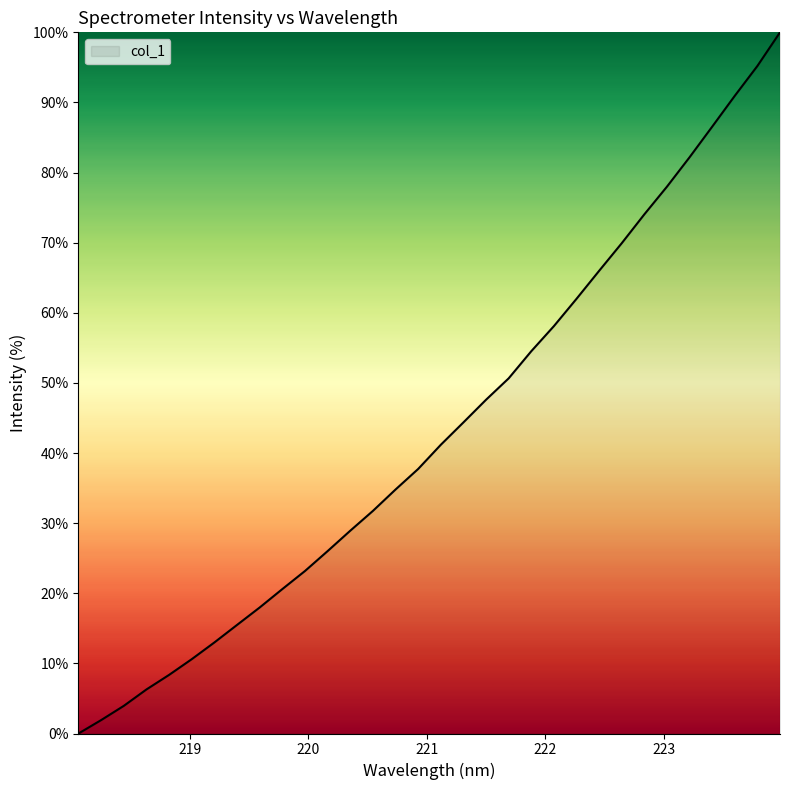

Reading right to left, list all the values displayed in this chart.

100.0	95.2	90.9	86.5	82.2	78.0	74.0	69.9	66.0	62.0	58.1	54.5	50.7	47.6	44.4	41.2	37.7	34.8	31.7	28.9	26.0	23.2	20.6	18.0	15.5	13.0	10.6	8.4	6.3	3.9	1.9	0.0